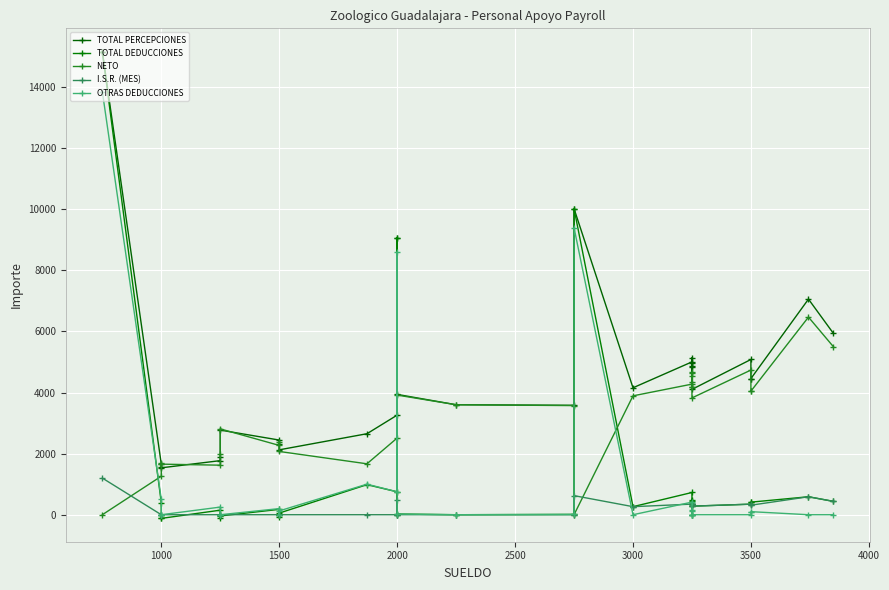

Which series ends up on top after the final intersection of I.S.R. (MES) and TOTAL DEDUCCIONES?

I.S.R. (MES)